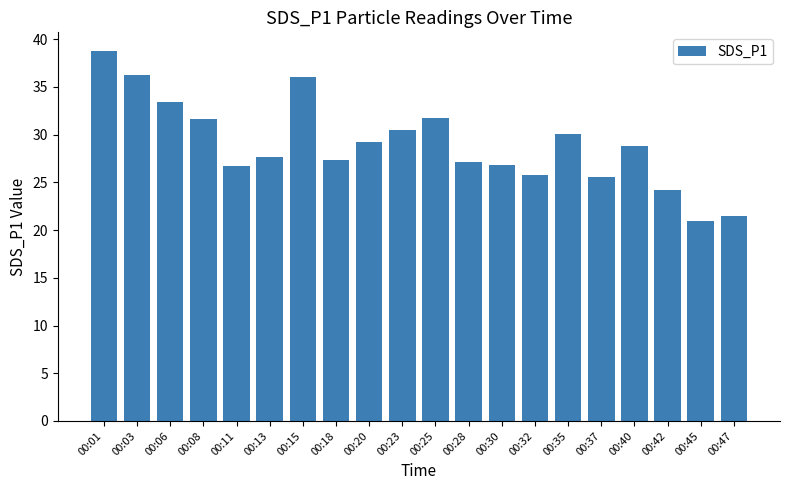

What is the value of the 14th bar from the left?

25.8